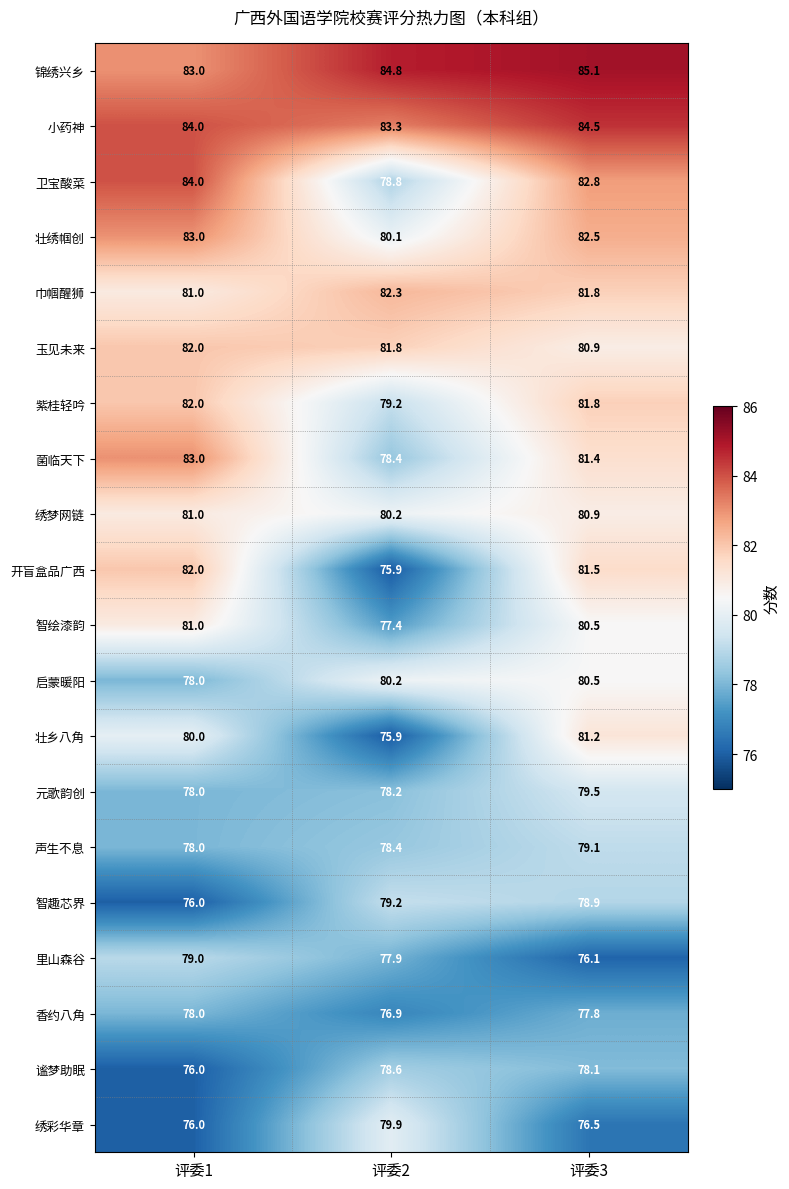

What is the difference between the highest and lowest values at 评委2?

8.9